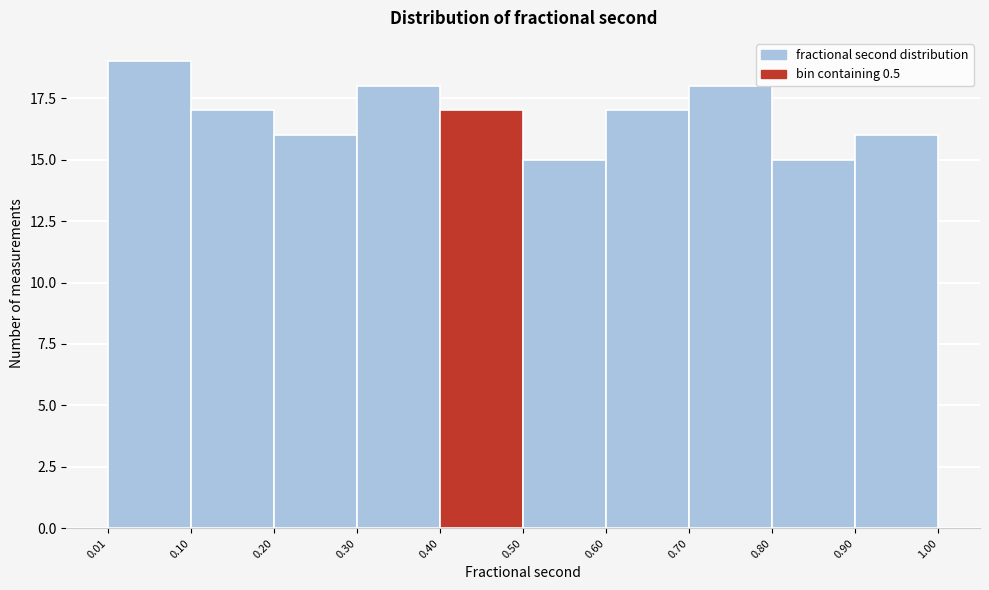

Which range on the x-axis has the tallest bar?

0.01 to 0.10